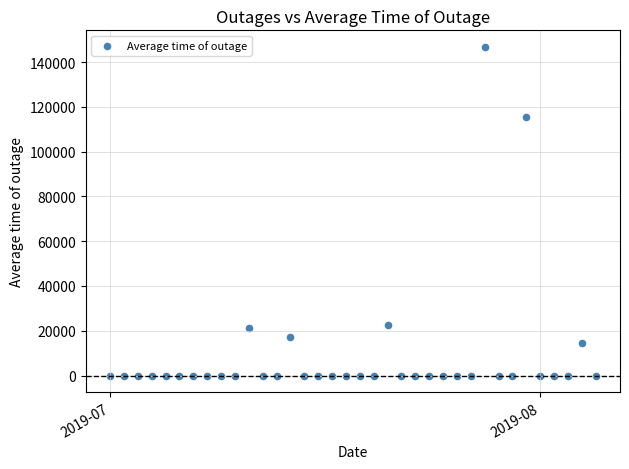

What Y value in the scatter plot is closest to 73406?

115577